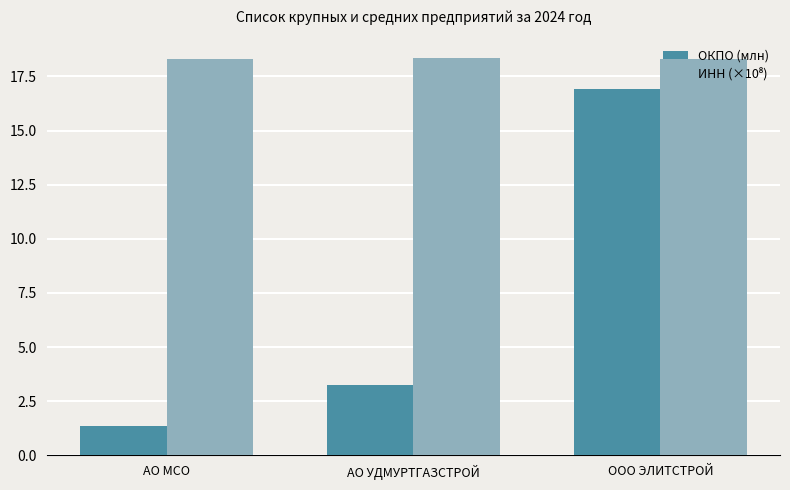

At which label does ОКПО (млн) reach its peak?

ООО ЭЛИТСТРОЙ